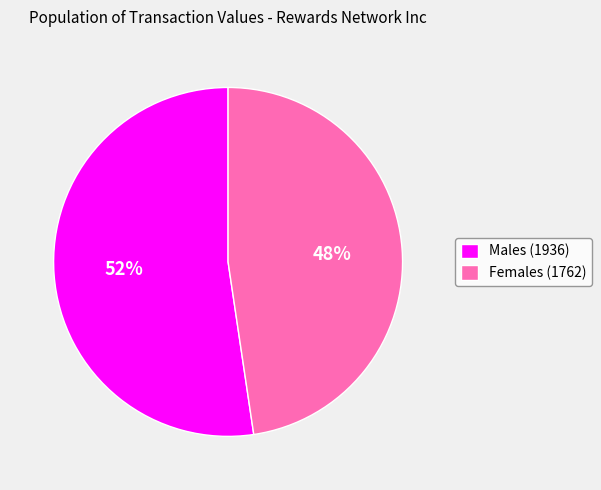

Which category has the smallest portion of the pie?

Females (1762)